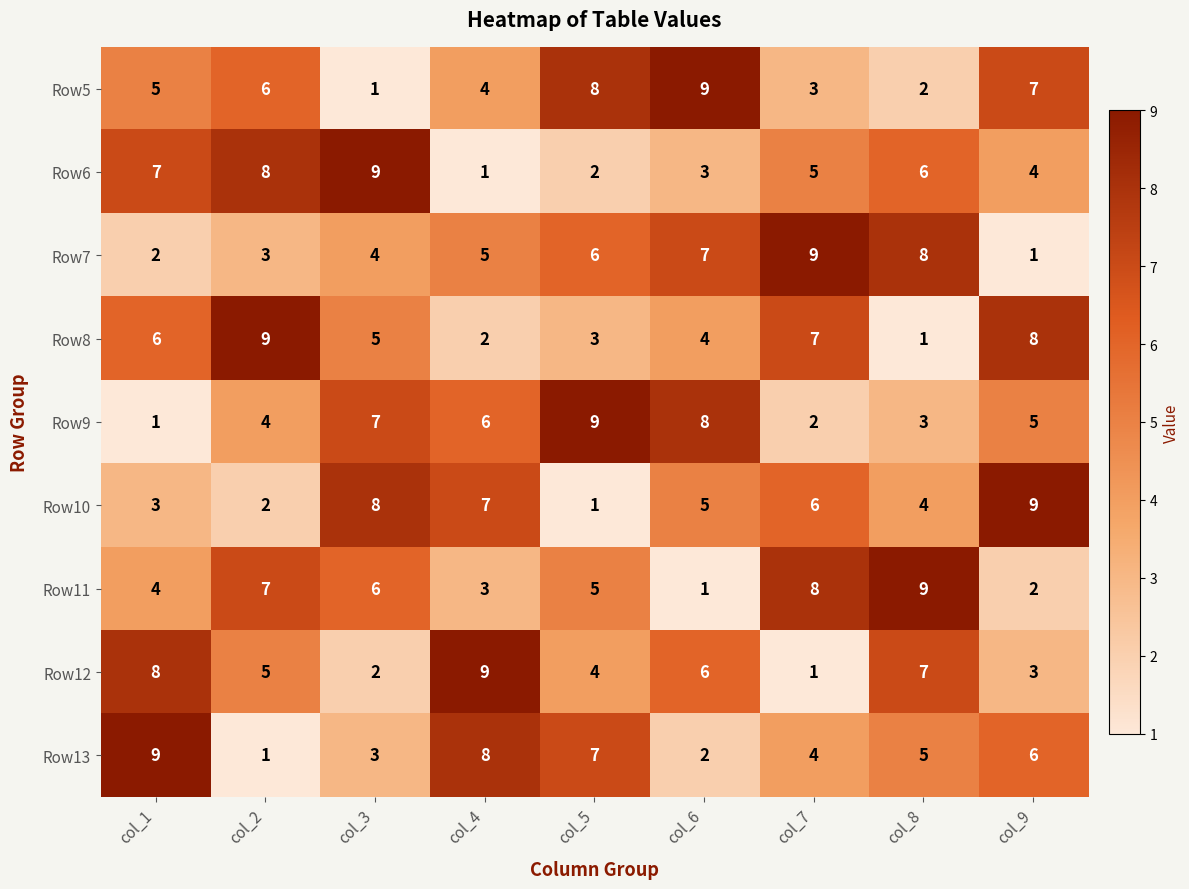

At how many categories does at least one series exceed 3?

9